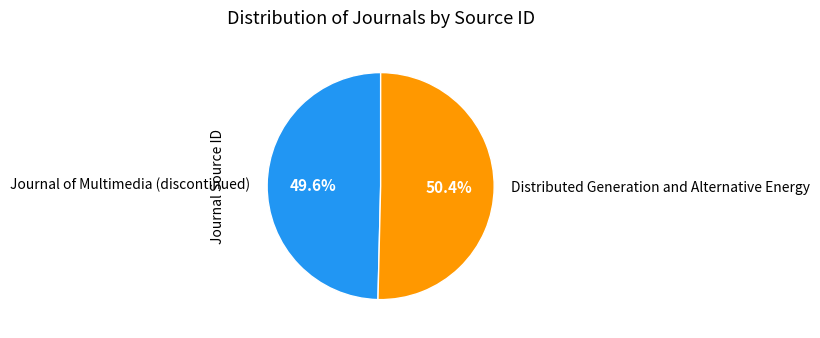

Count the number of slices in the pie.

2